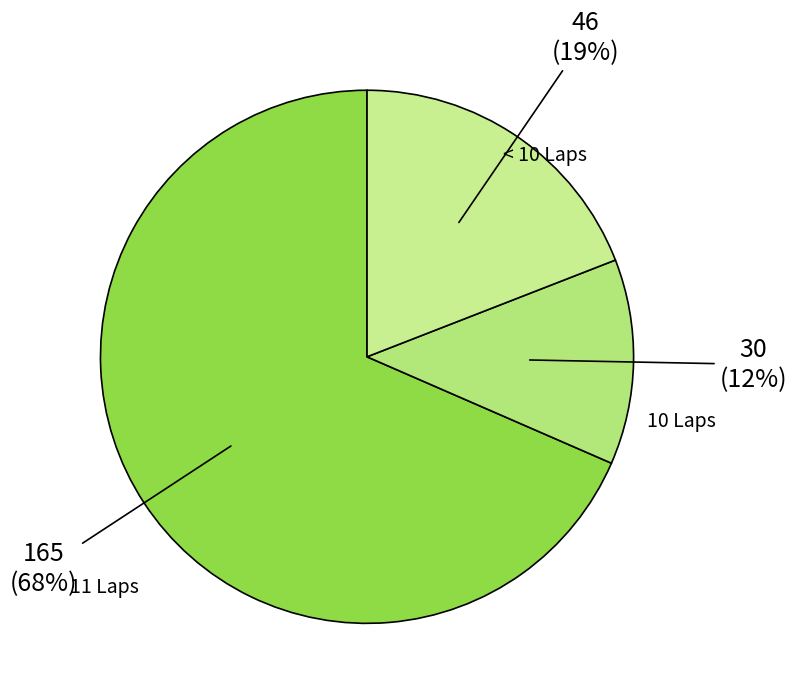

Count the number of slices in the pie.

3